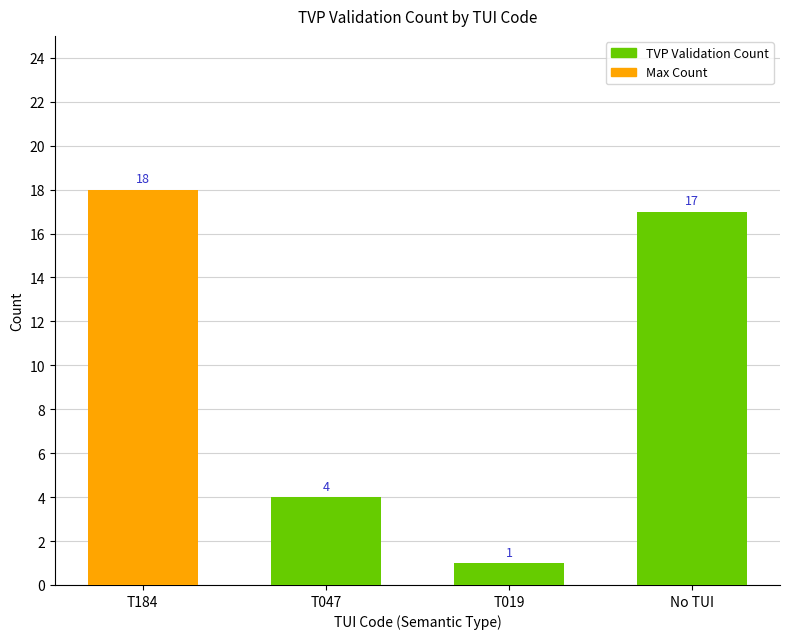

What is the difference between the maximum and minimum values?

17